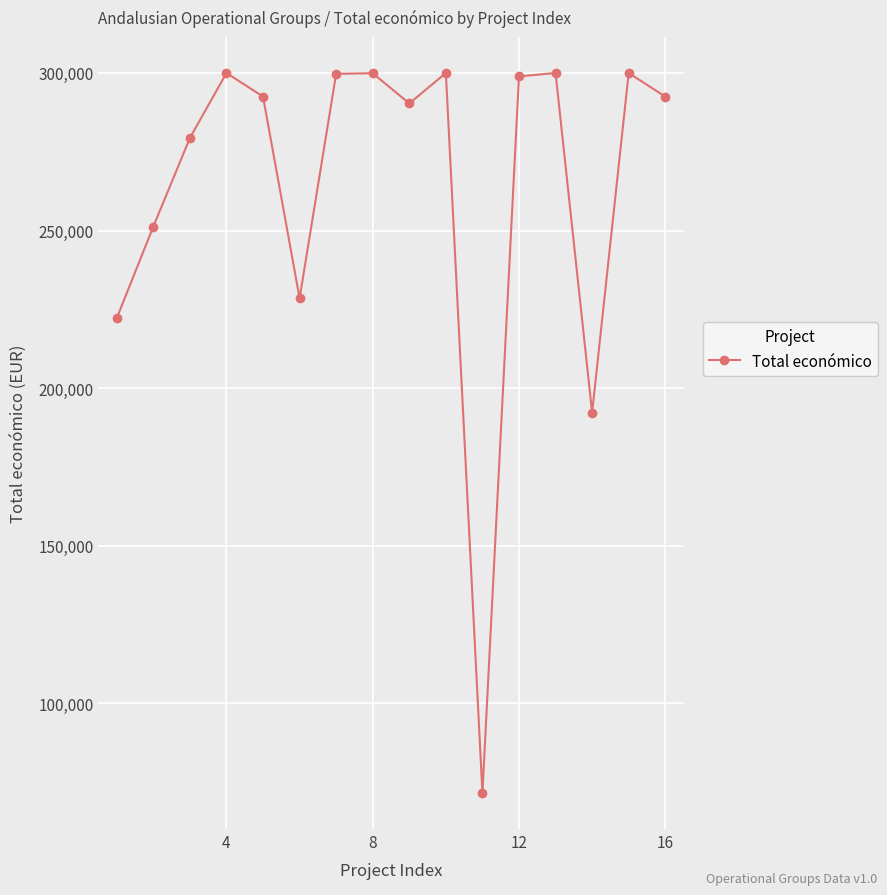

True or false: the data has more than 1 interior local peaks.

True